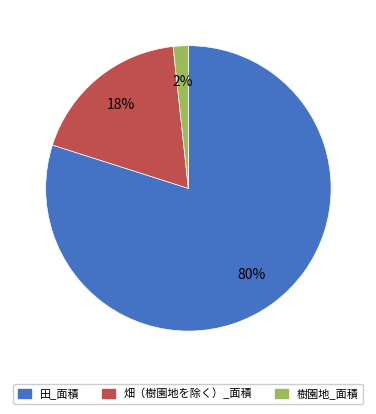

Count the number of slices in the pie.

3